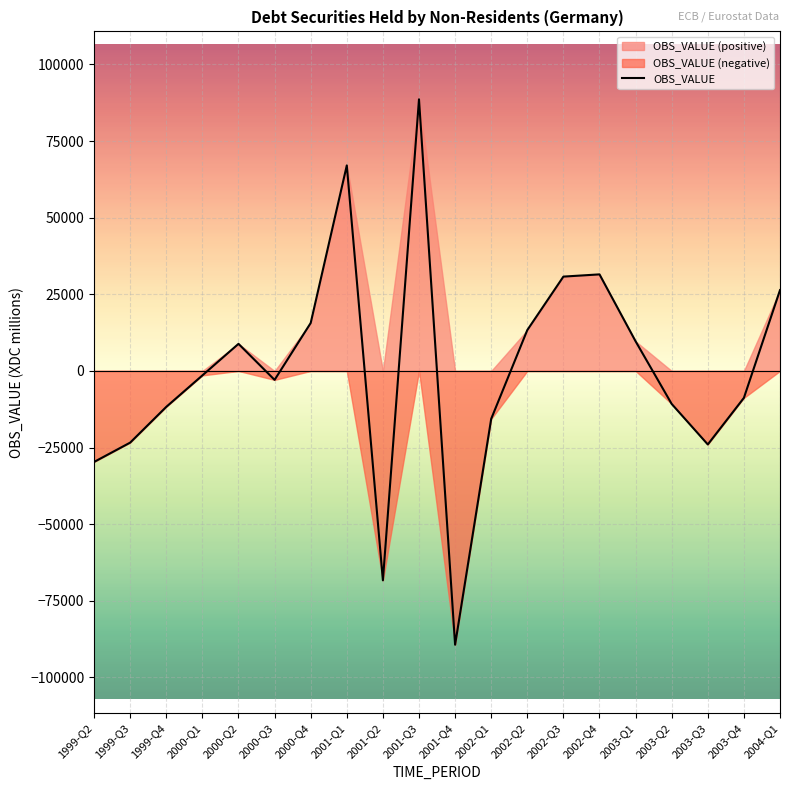

At which category does the data reach its first local valley?

2000-Q3